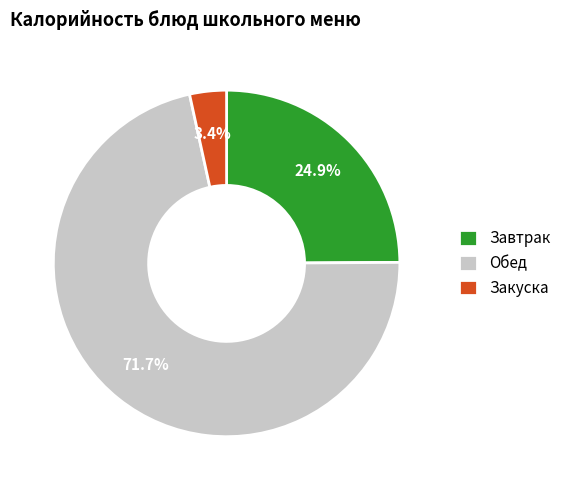

Is there any slice that represents more than half of the pie?

Yes